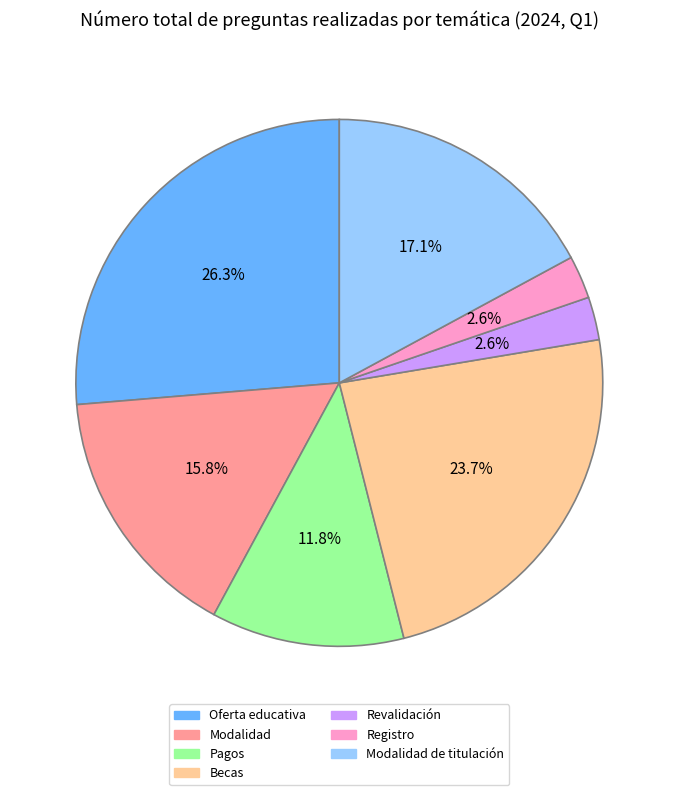

Is there any slice that represents more than half of the pie?

No